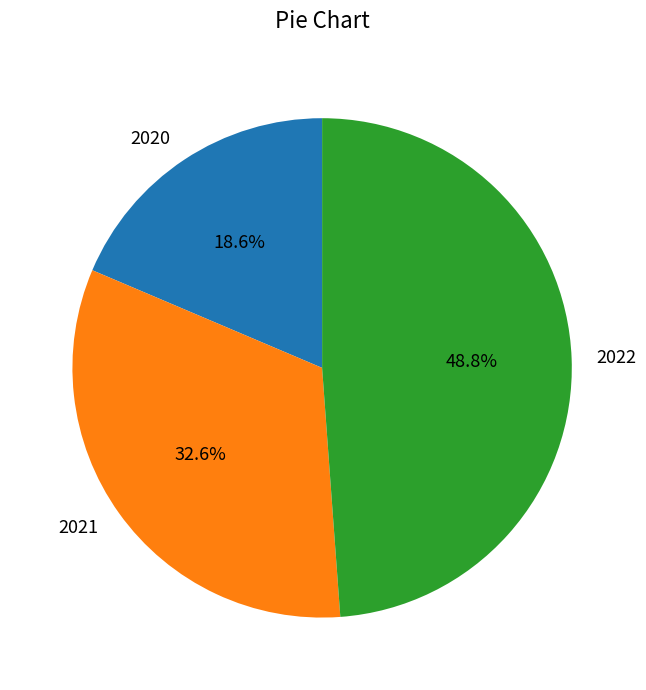

How many slices are in this pie chart?

3